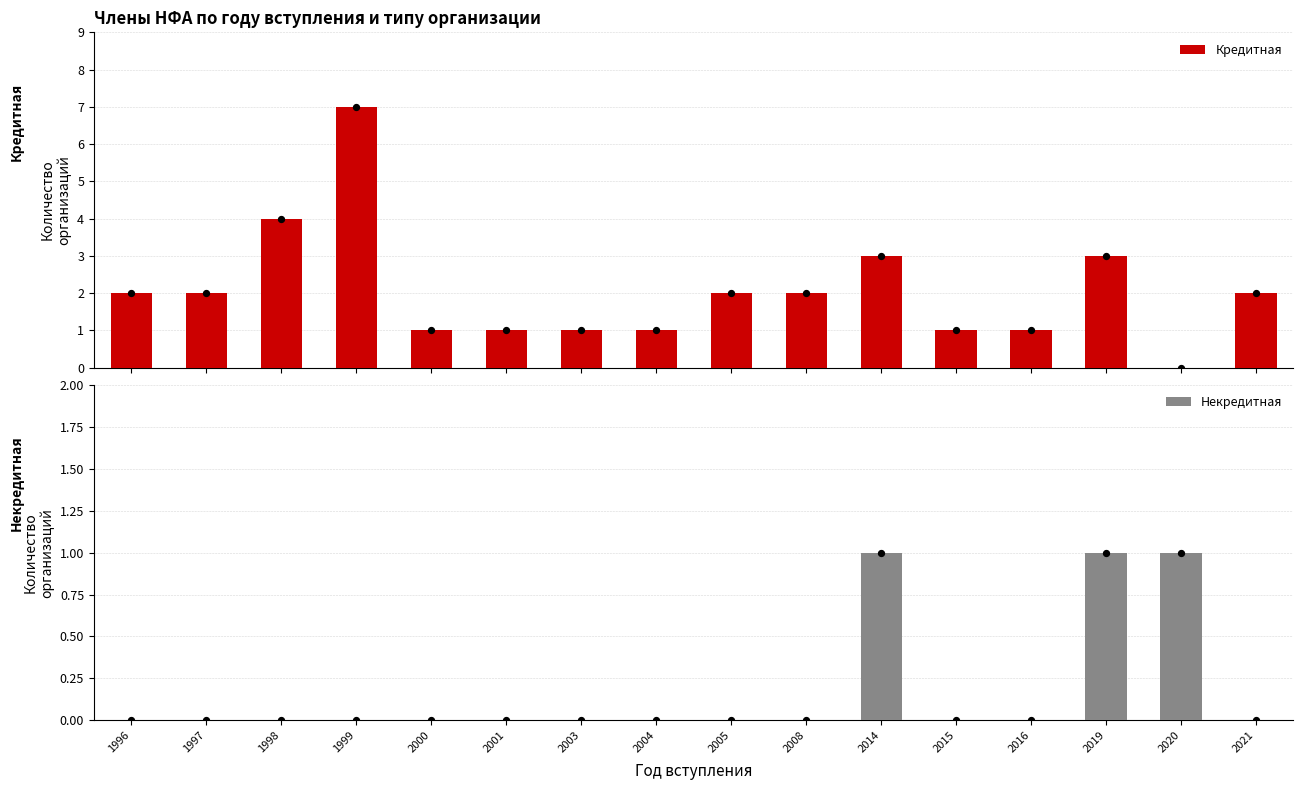

Which series has the widest spread of Y values?

Кредитная